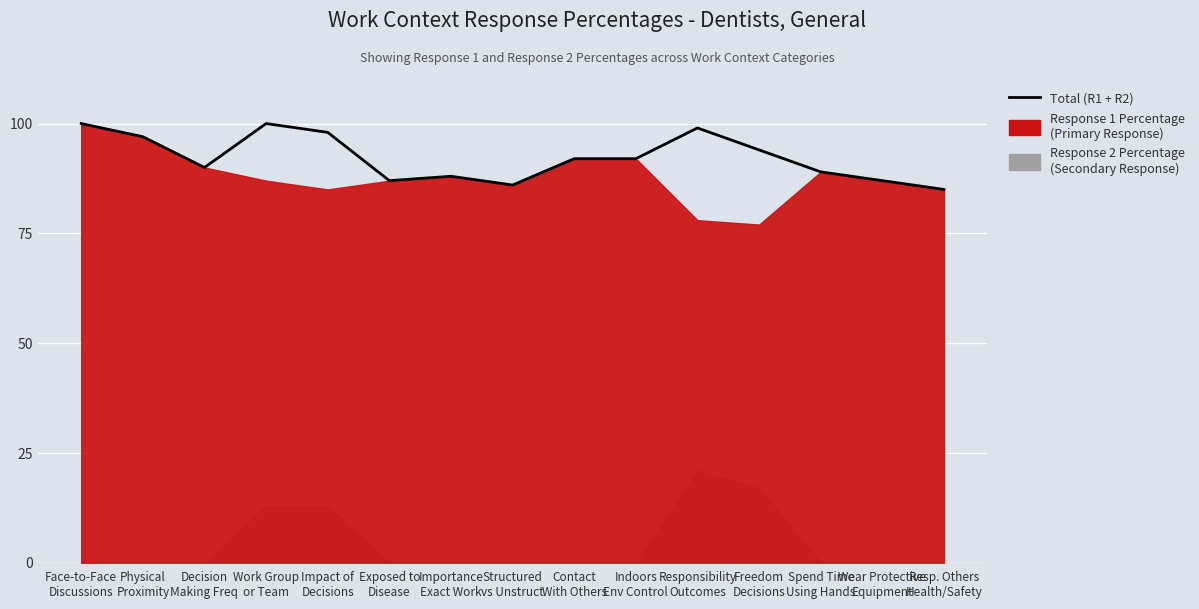

Rank the categories by value from lowest to highest.

Resp. Others
Health/Safety, Structured
vs Unstruct, Exposed to
Disease, Wear Protective
Equipment, Importance
Exact Work, Spend Time
Using Hands, Decision
Making Freq, Contact
With Others, Indoors
Env Control, Freedom
Decisions, Physical
Proximity, Impact of
Decisions, Responsibility
Outcomes, Face-to-Face
Discussions, Work Group
or Team